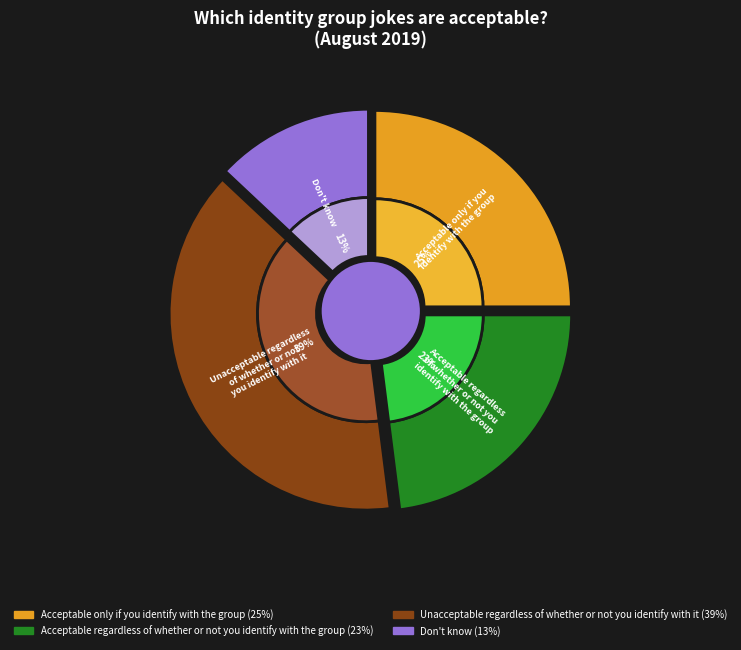

How many slices are in this pie chart?

4